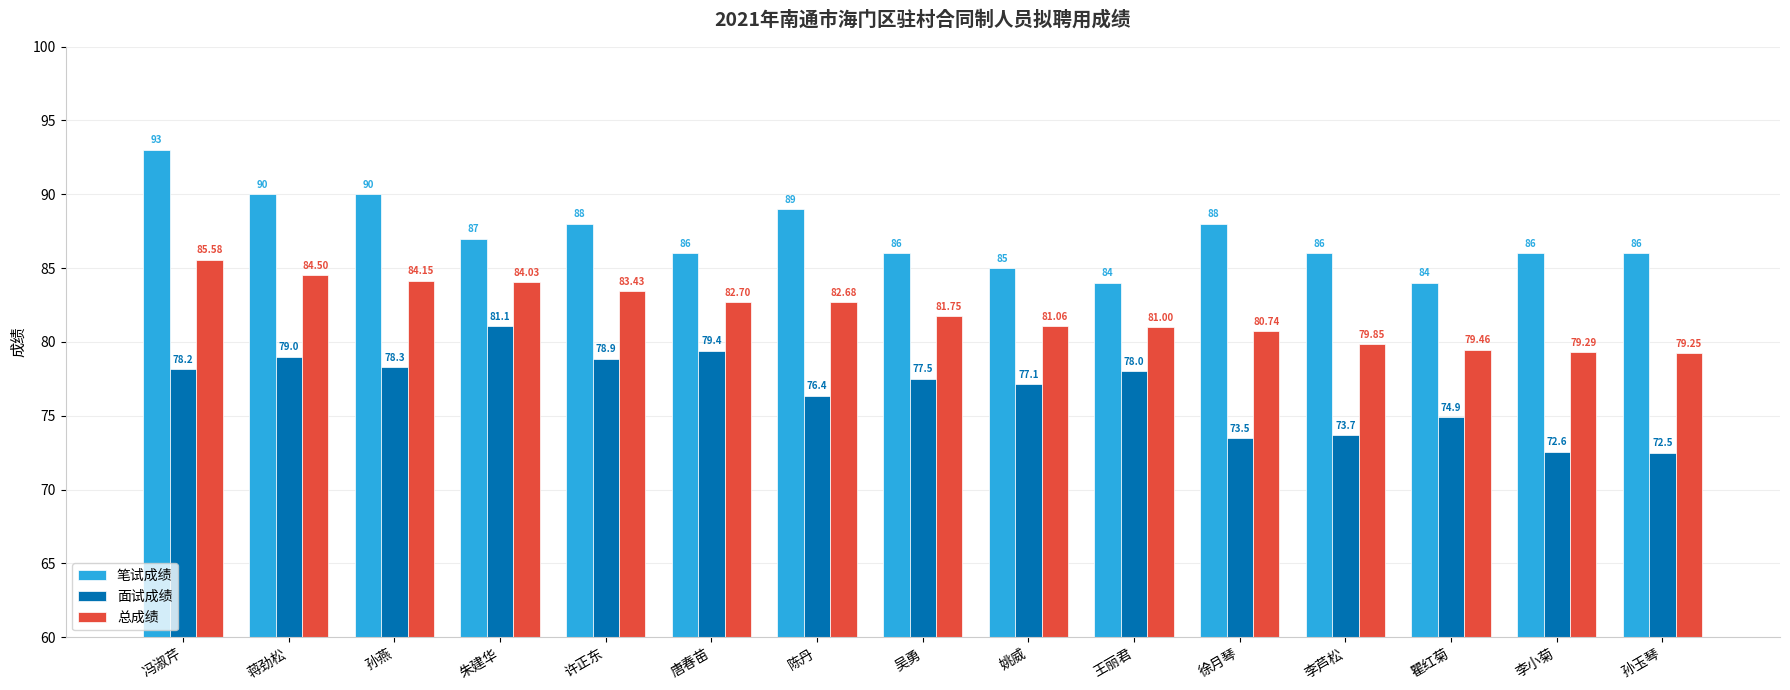

Rank the categories by 面试成绩 value from lowest to highest.

孙玉琴, 李小菊, 徐月琴, 李芦松, 瞿红菊, 陈丹, 姚威, 吴勇, 王丽君, 冯淑芹, 孙燕, 许正东, 蒋劲松, 唐春苗, 朱建华